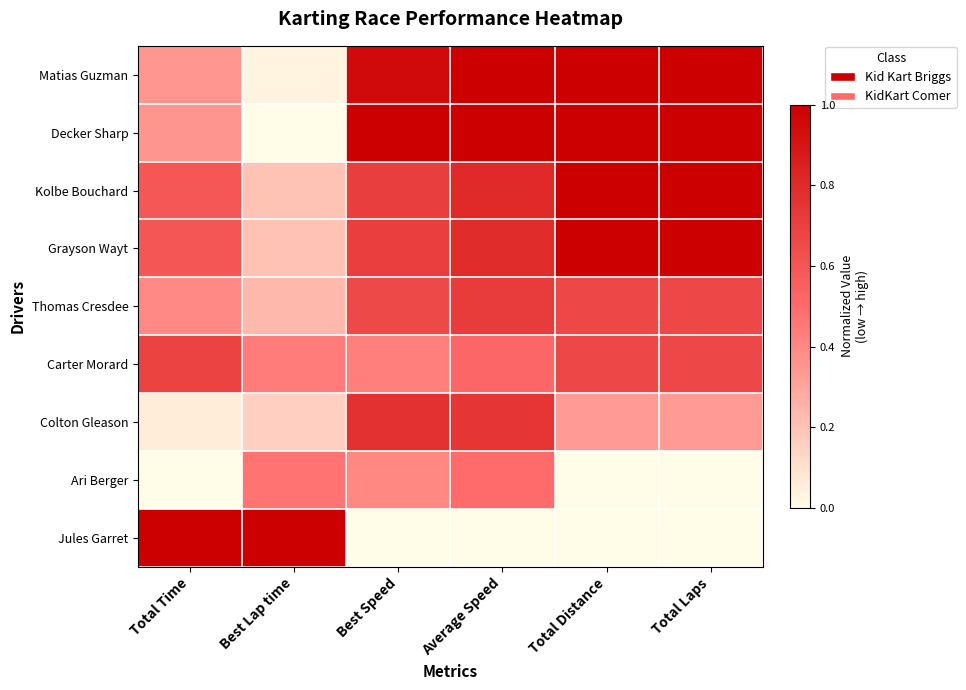

How many series are shown in this chart?

9